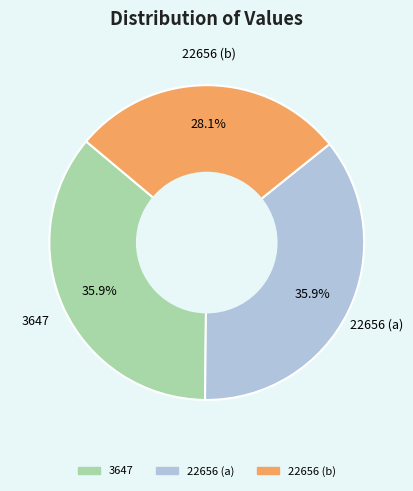

Is there any slice that represents more than half of the pie?

No